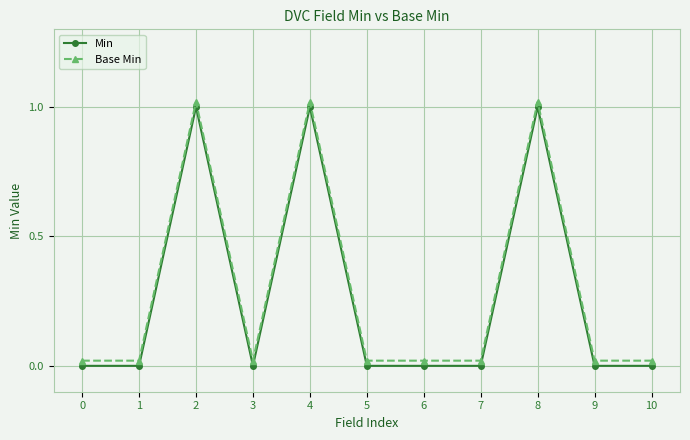

Is the value of Min at 7 greater than the value of Base Min at 4?

No